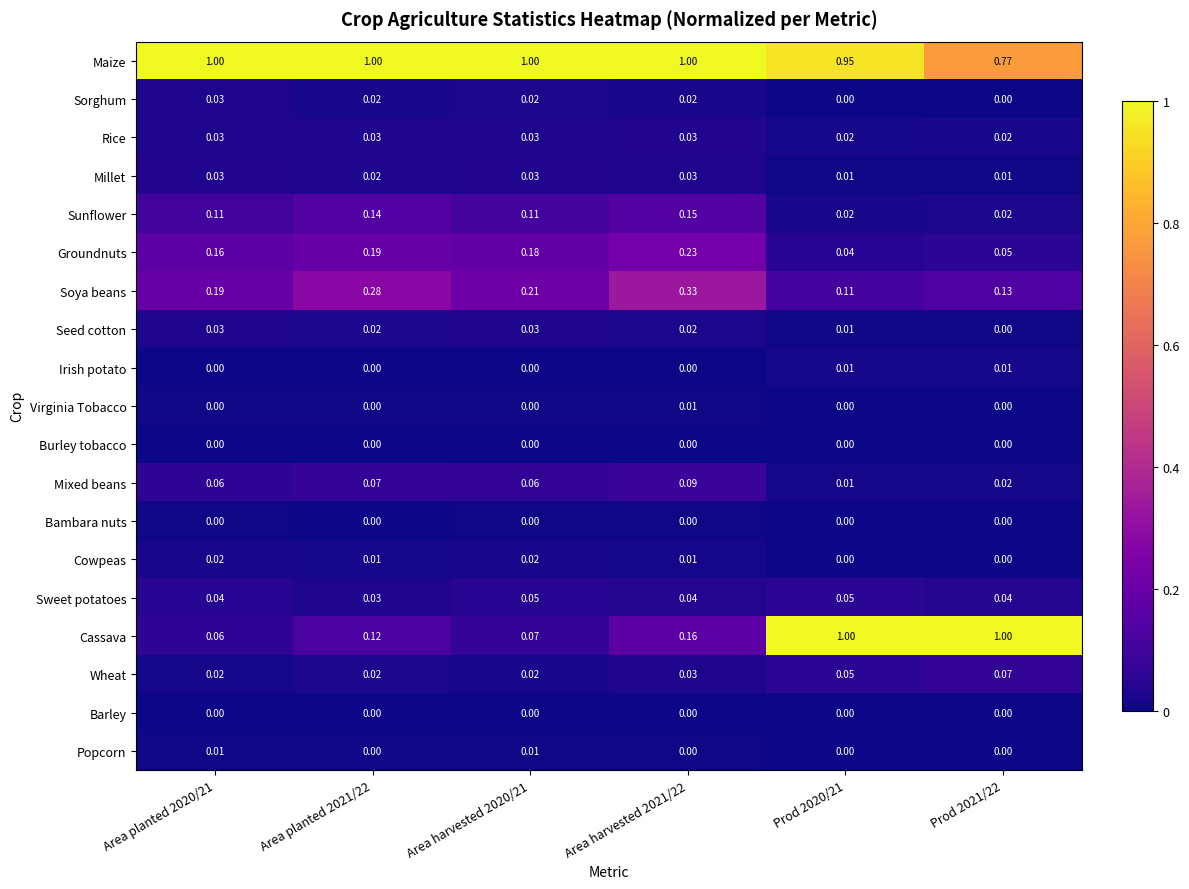

Which series has the widest spread of values?

Cassava